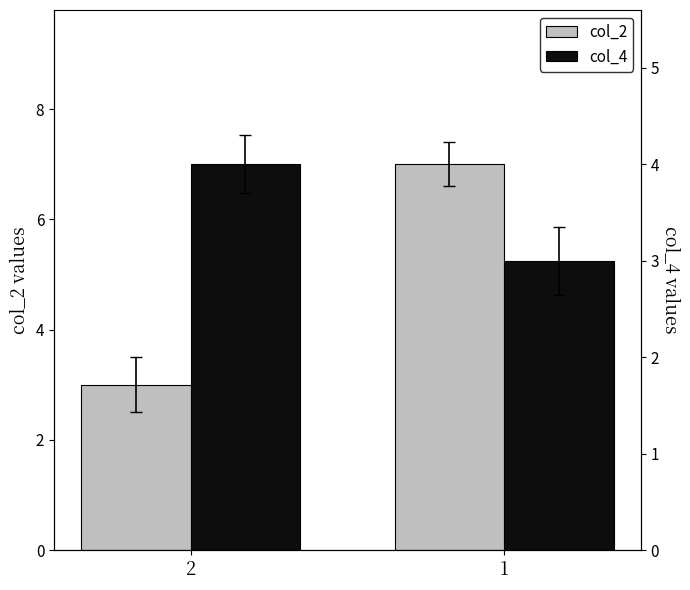

What are all the series names shown in the legend?

col_2, col_4